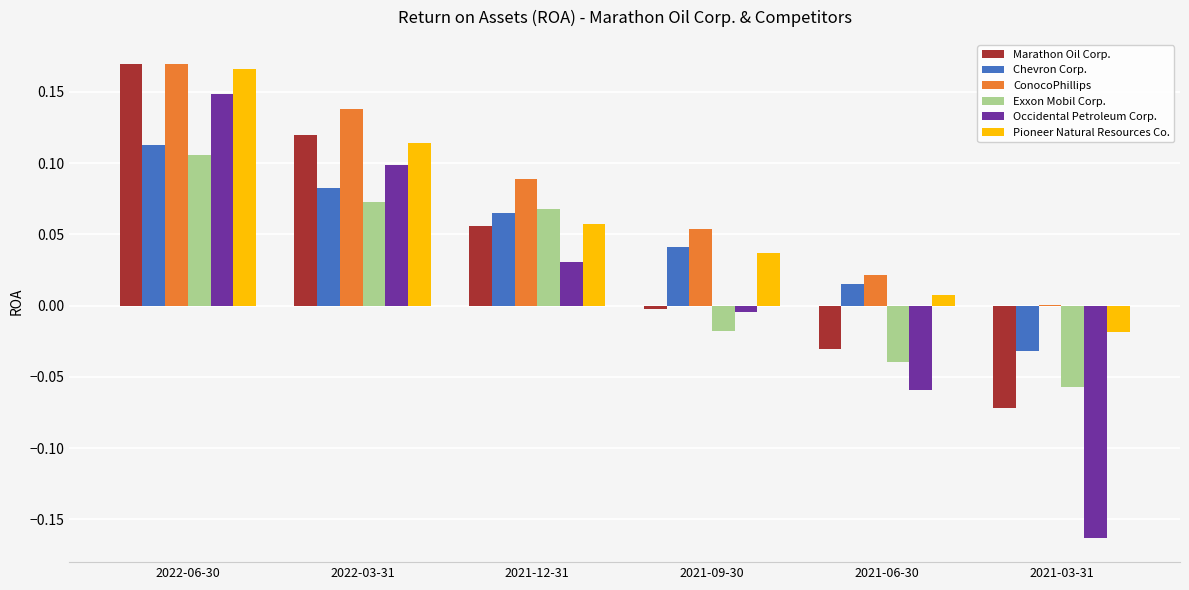

What are all the series names shown in the legend?

Marathon Oil Corp., Chevron Corp., ConocoPhillips, Exxon Mobil Corp., Occidental Petroleum Corp., Pioneer Natural Resources Co.